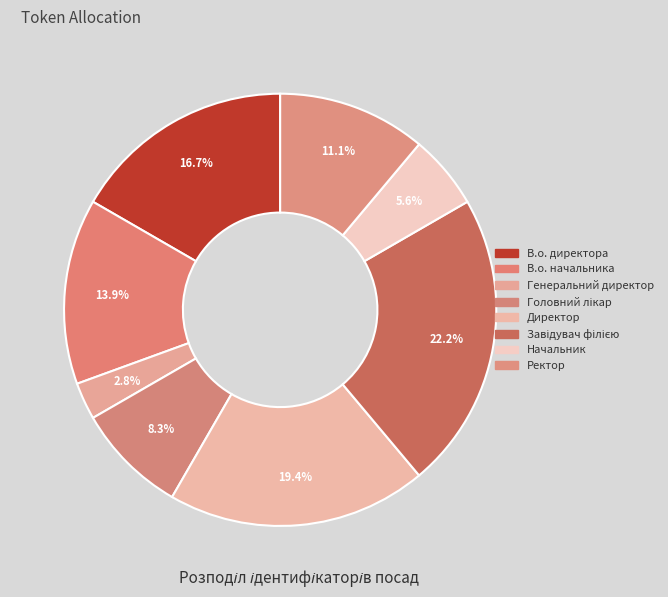

Approximately how many times larger is the value at Директор compared to Генеральний директор?

7.0